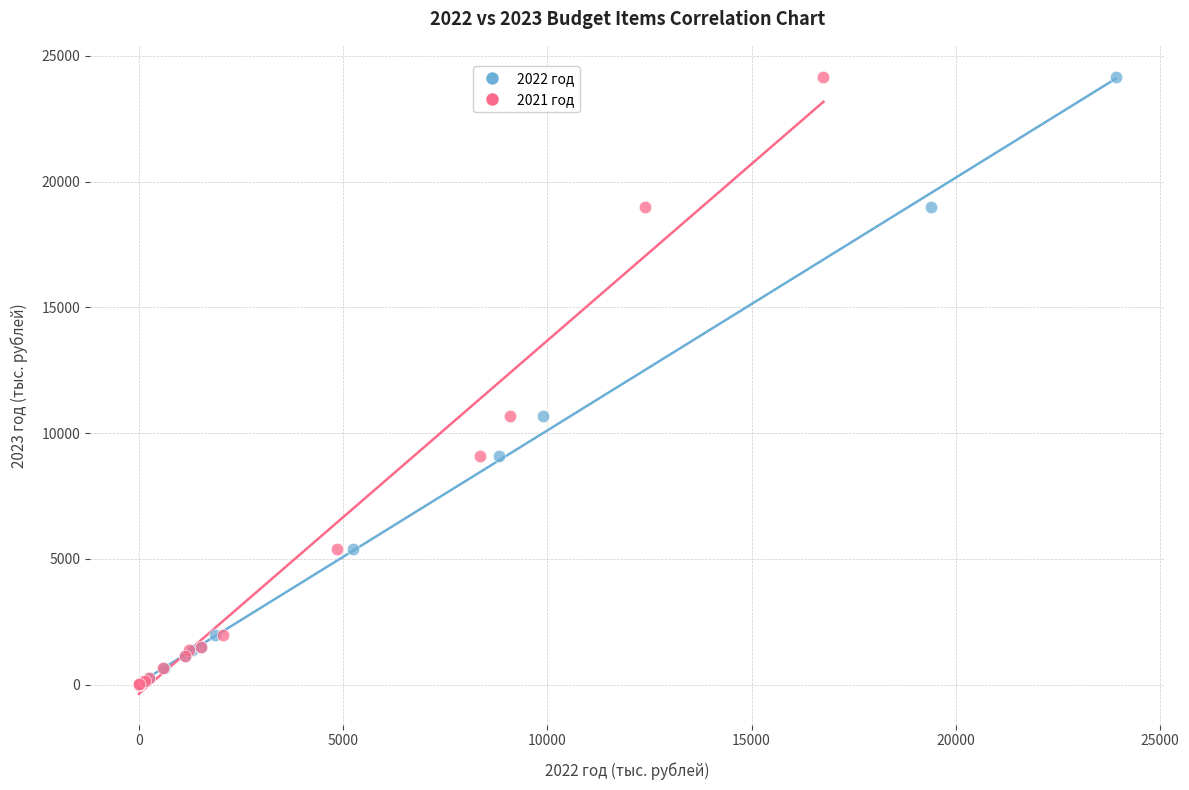

What are all the series names shown in the legend?

2022 год, 2021 год